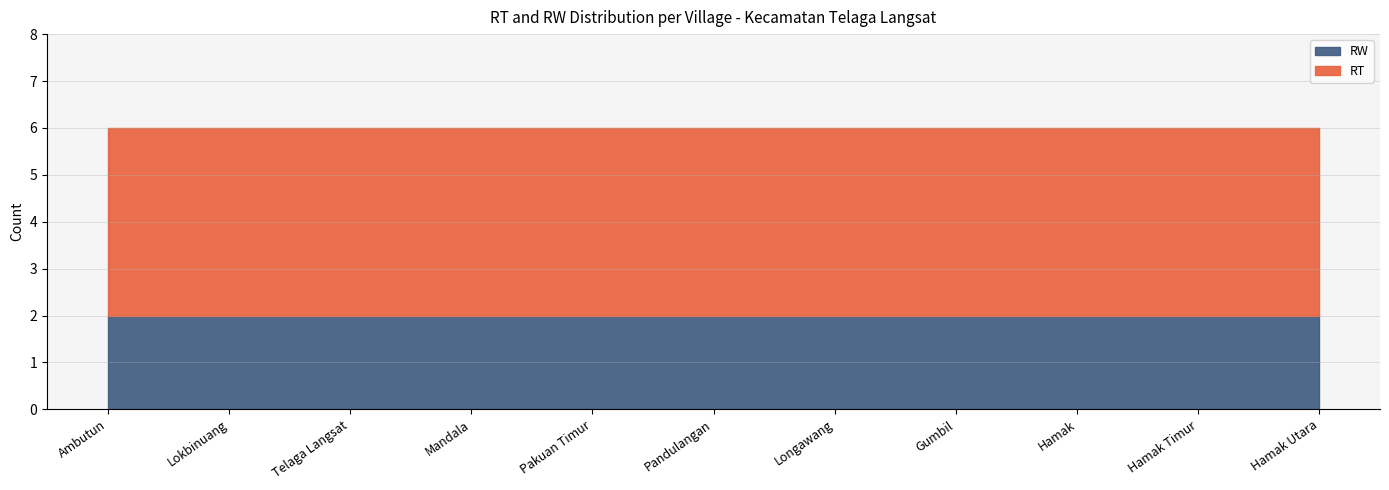

What is the average value of the RW series?

2